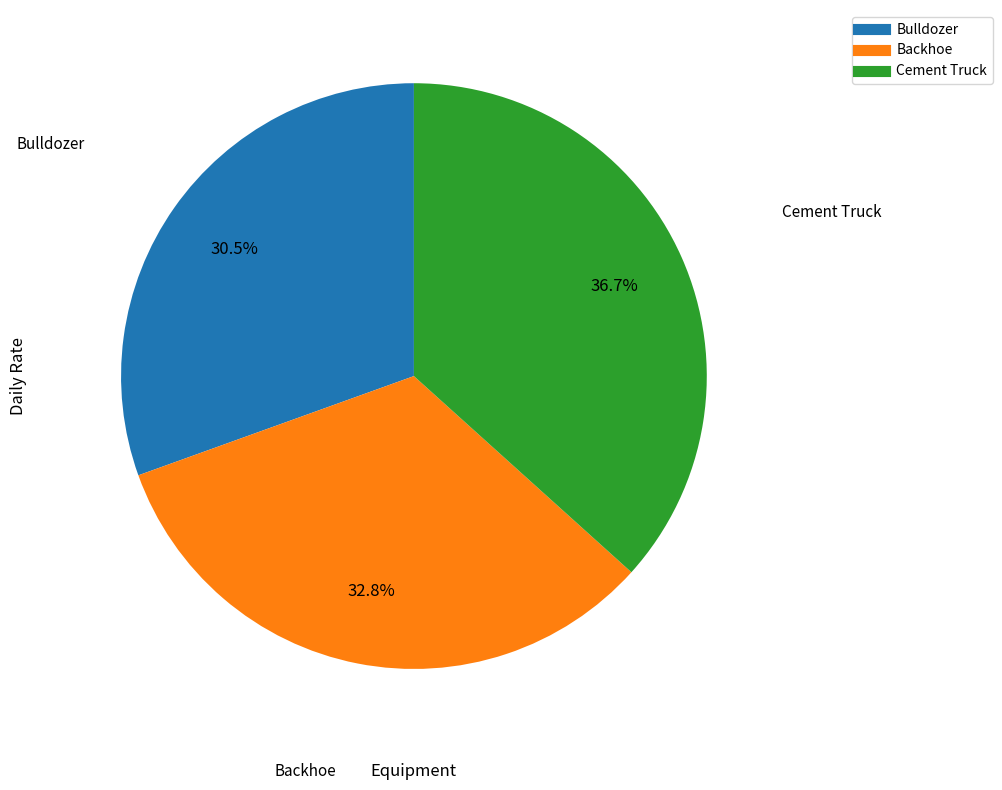

Approximately how many times larger is the value at Bulldozer compared to Backhoe?

0.9